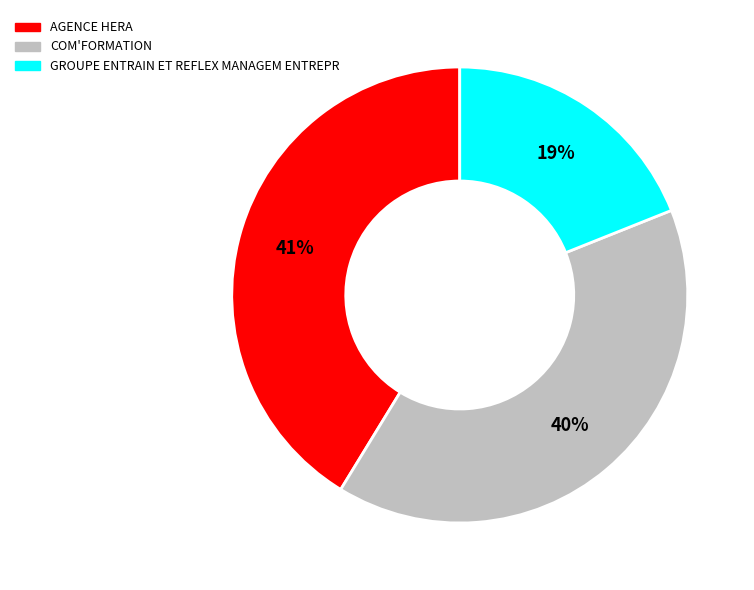

What percentage is the GROUPE ENTRAIN ET REFLEX MANAGEM ENTREPR slice, to the nearest percent?

19%